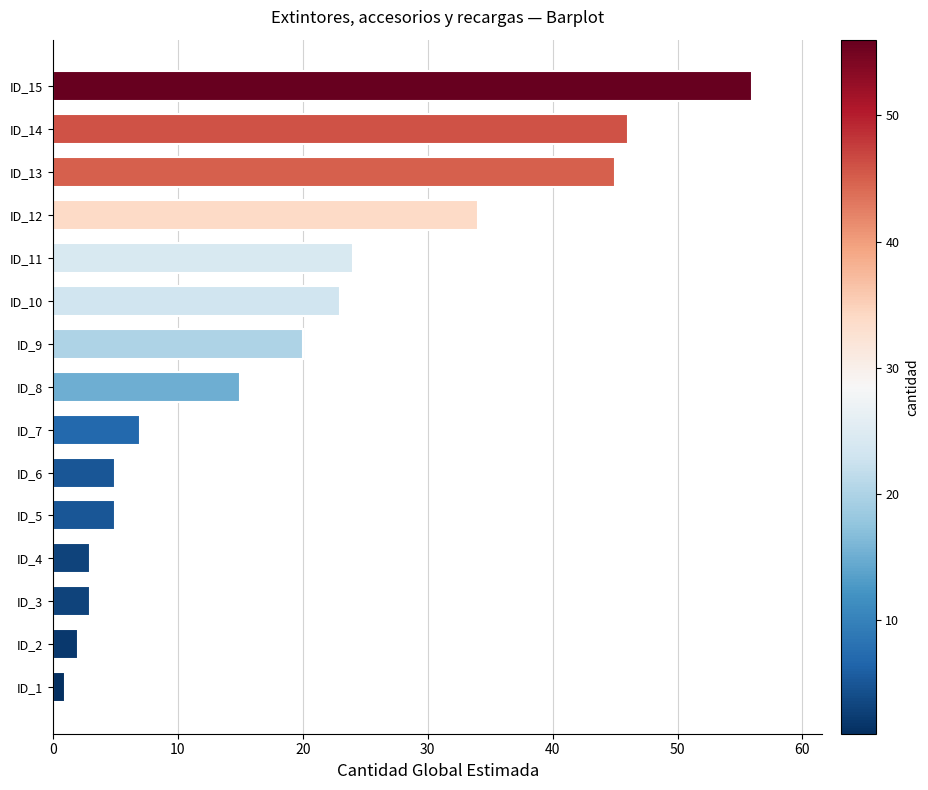

The chart shows a value of 15 at ID_8. True or false?

True